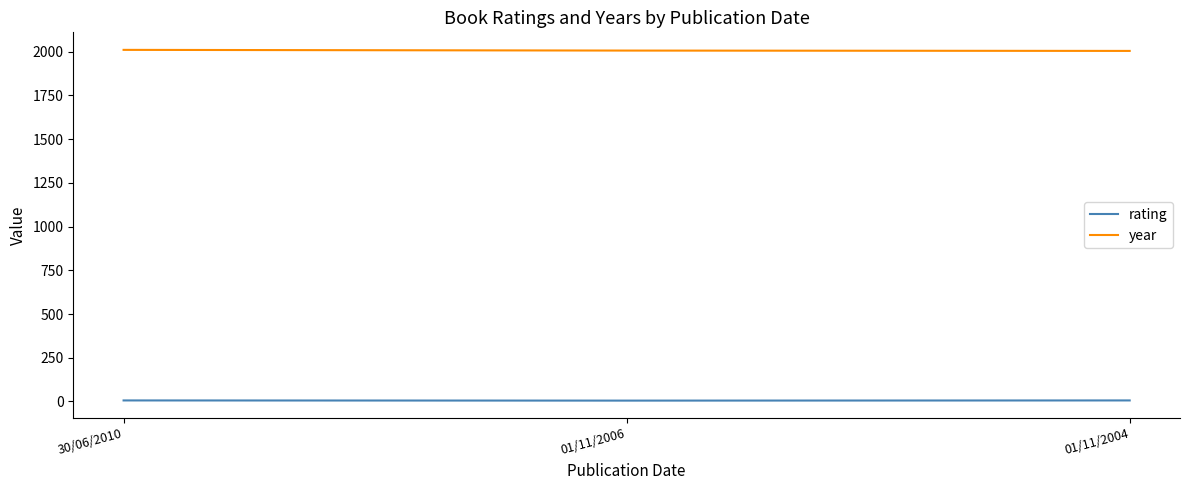

Which series has the largest total across all categories?

year